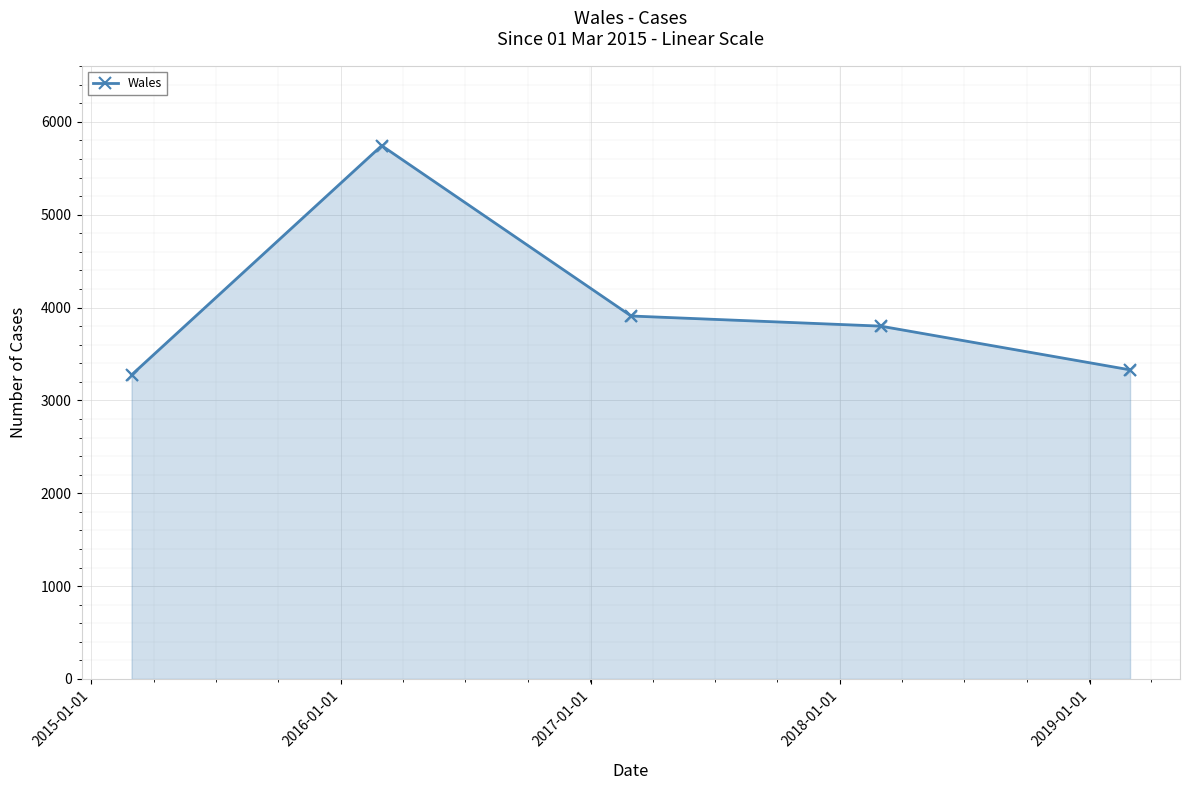

What is the average value?

4011